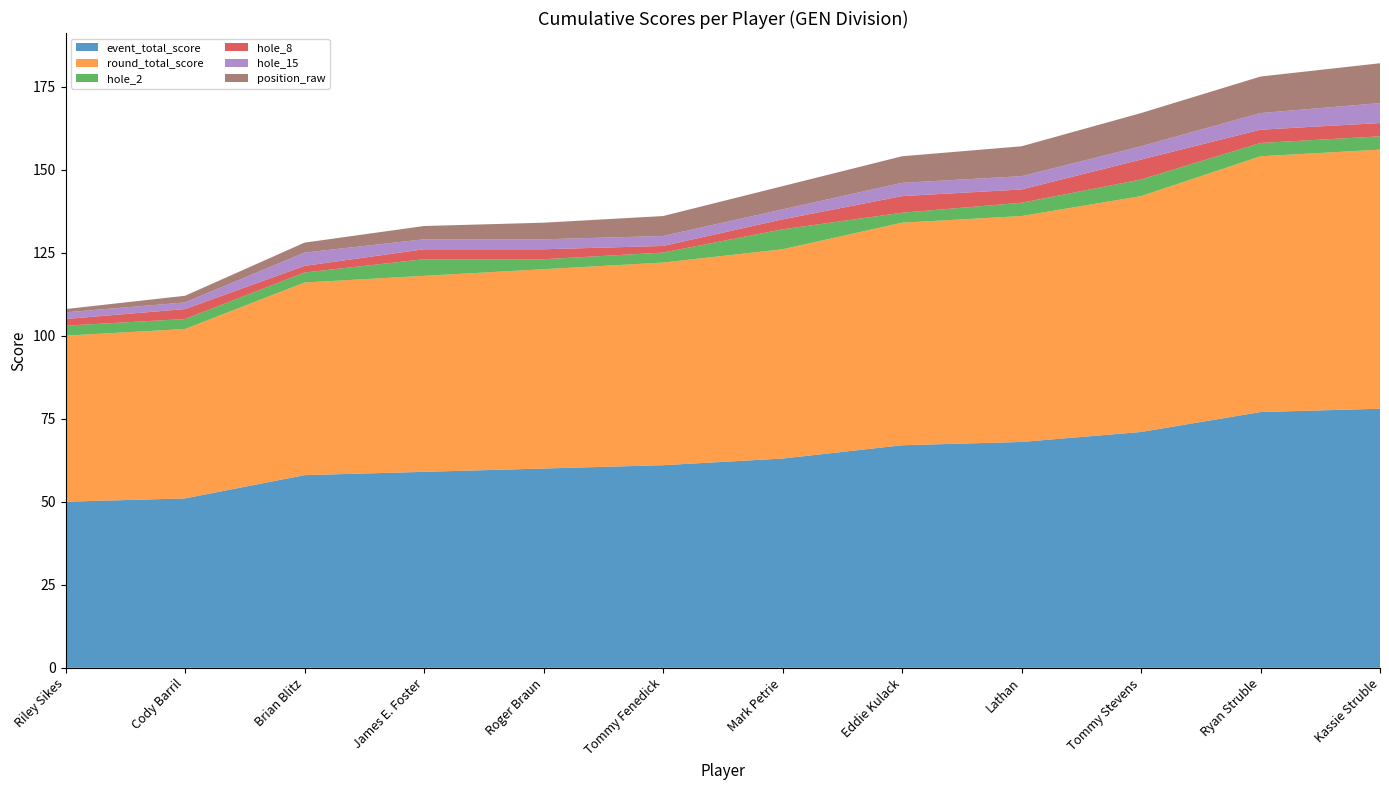

Reading left to right, what are all the values shown in this chart?

event_total_score: Riley Sikes=50	Cody Barril=51	Brian Blitz=58	James E. Foster=59	Roger Braun=60	Tommy Fenedick=61	Mark Petrie=63	Eddie Kulack=67	Lathan=68	Tommy Stevens=71	Ryan Struble=77	Kassie Struble=78
round_total_score: Riley Sikes=50	Cody Barril=51	Brian Blitz=58	James E. Foster=59	Roger Braun=60	Tommy Fenedick=61	Mark Petrie=63	Eddie Kulack=67	Lathan=68	Tommy Stevens=71	Ryan Struble=77	Kassie Struble=78
hole_2: Riley Sikes=3	Cody Barril=3	Brian Blitz=3	James E. Foster=5	Roger Braun=3	Tommy Fenedick=3	Mark Petrie=6	Eddie Kulack=3	Lathan=4	Tommy Stevens=5	Ryan Struble=4	Kassie Struble=4
hole_8: Riley Sikes=2	Cody Barril=3	Brian Blitz=2	James E. Foster=3	Roger Braun=3	Tommy Fenedick=2	Mark Petrie=3	Eddie Kulack=5	Lathan=4	Tommy Stevens=6	Ryan Struble=4	Kassie Struble=4
hole_15: Riley Sikes=2	Cody Barril=2	Brian Blitz=4	James E. Foster=3	Roger Braun=3	Tommy Fenedick=3	Mark Petrie=3	Eddie Kulack=4	Lathan=4	Tommy Stevens=4	Ryan Struble=5	Kassie Struble=6
position_raw: Riley Sikes=1	Cody Barril=2	Brian Blitz=3	James E. Foster=4	Roger Braun=5	Tommy Fenedick=6	Mark Petrie=7	Eddie Kulack=8	Lathan=9	Tommy Stevens=10	Ryan Struble=11	Kassie Struble=12